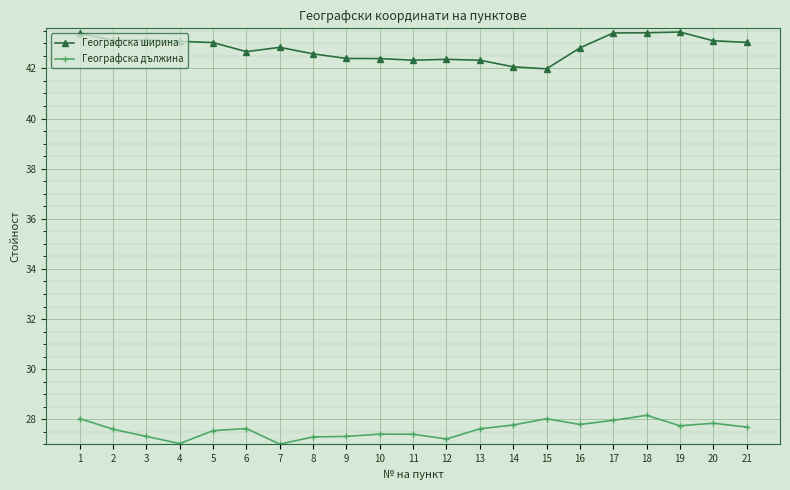

What is the smallest value displayed?

27.0